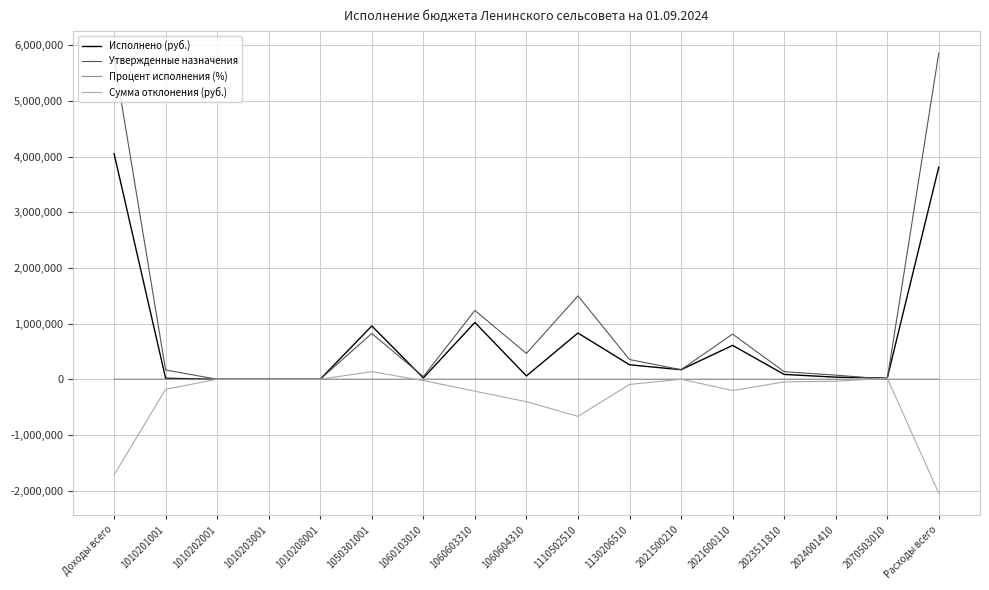

What are all the series names shown in the legend?

Исполнено (руб.), Утвержденные назначения, Процент исполнения (%), Сумма отклонения (руб.)